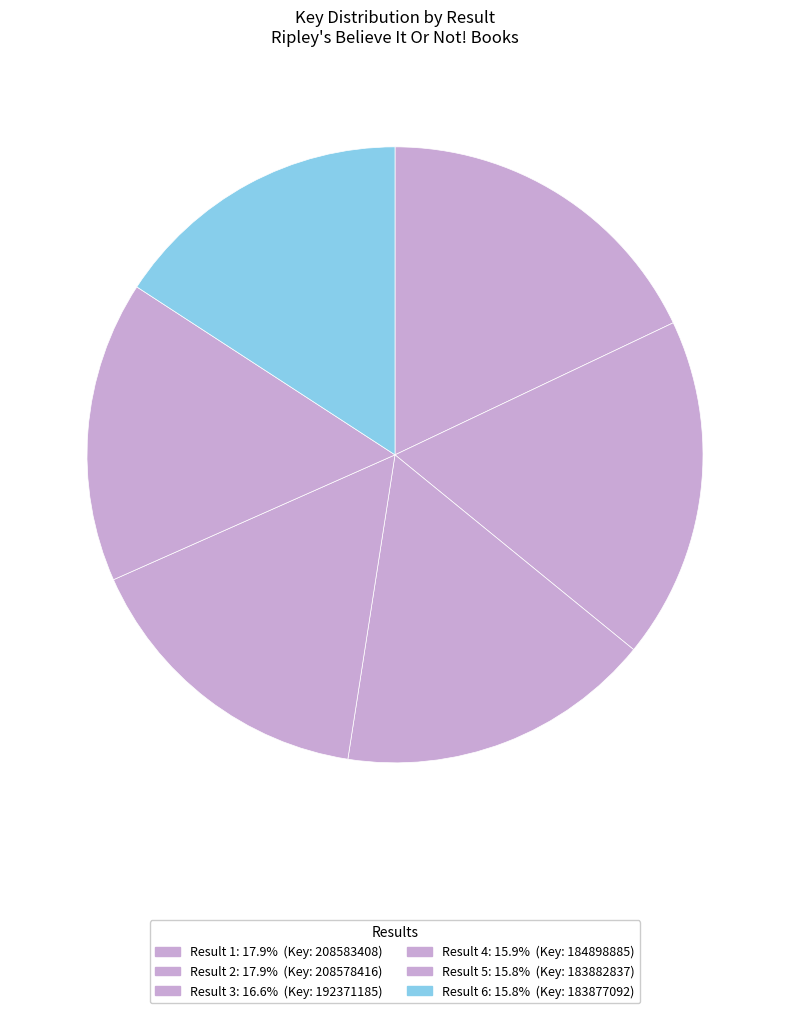

What is the largest slice in the pie chart?

1